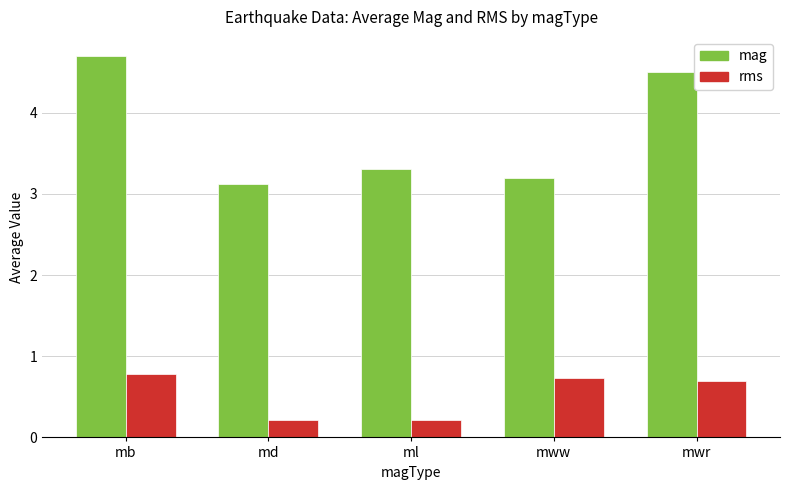

At which category does the chart reach its peak across all series?

mb